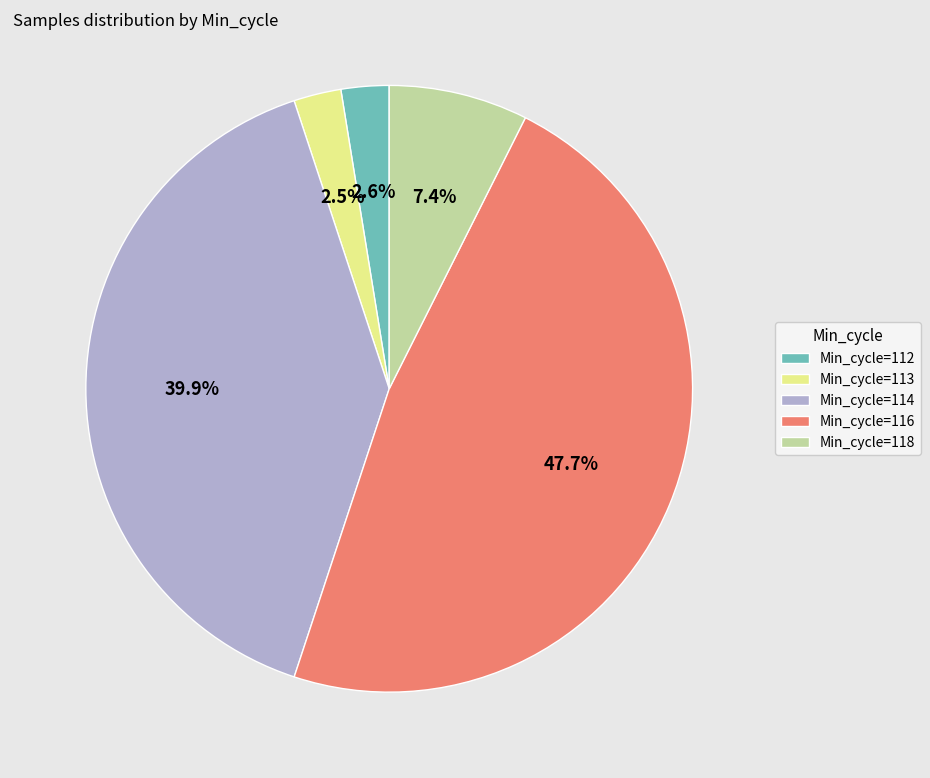

Does Min_cycle=116 represent more than half of the total?

No